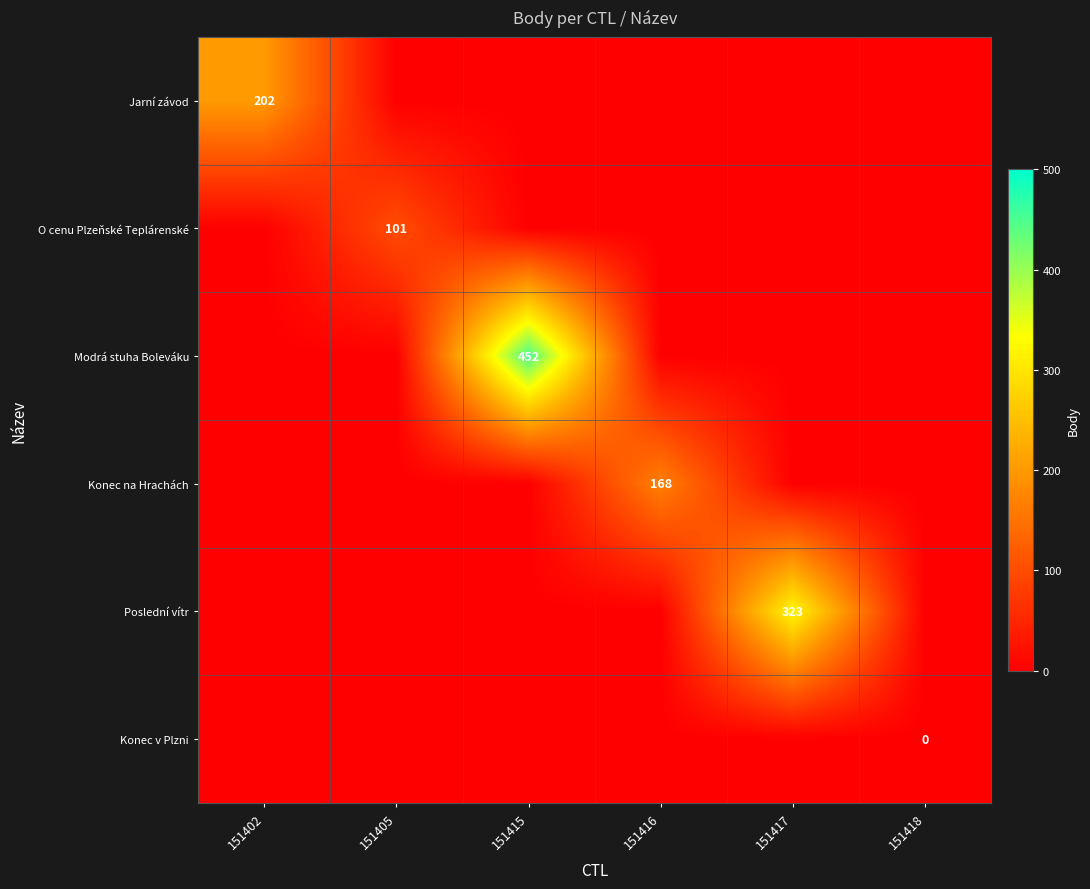

The value of Konec na Hrachách at 151416 is 168. True or false?

True